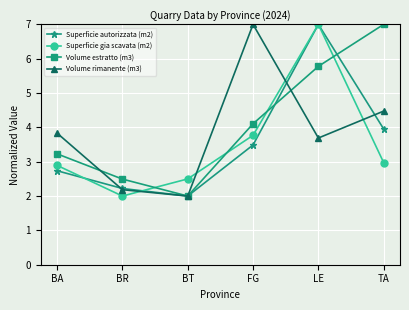

The Volume estratto (m3) series shows 2.0 at BT. True or false?

True